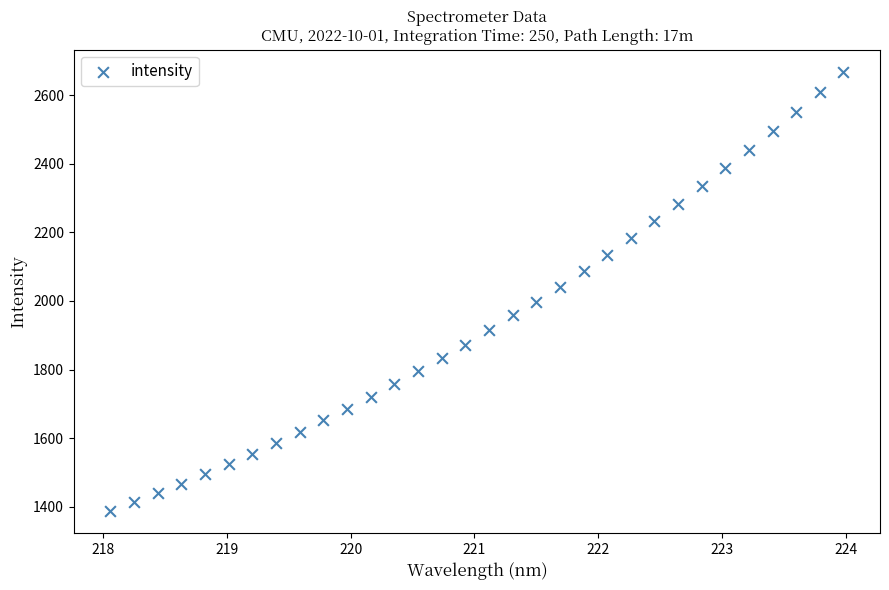

What is the range of X values (max minus min)?

5.9